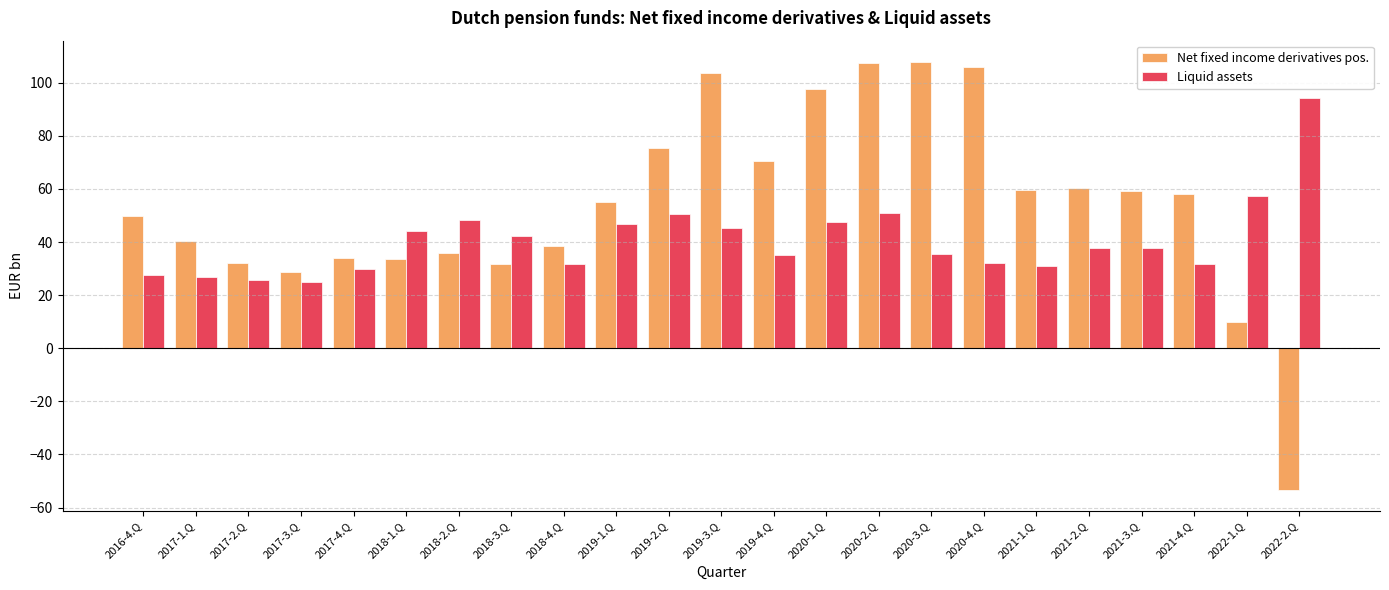

Rank the series by their average value, from lowest to highest.

Liquid assets, Net fixed income derivatives pos.